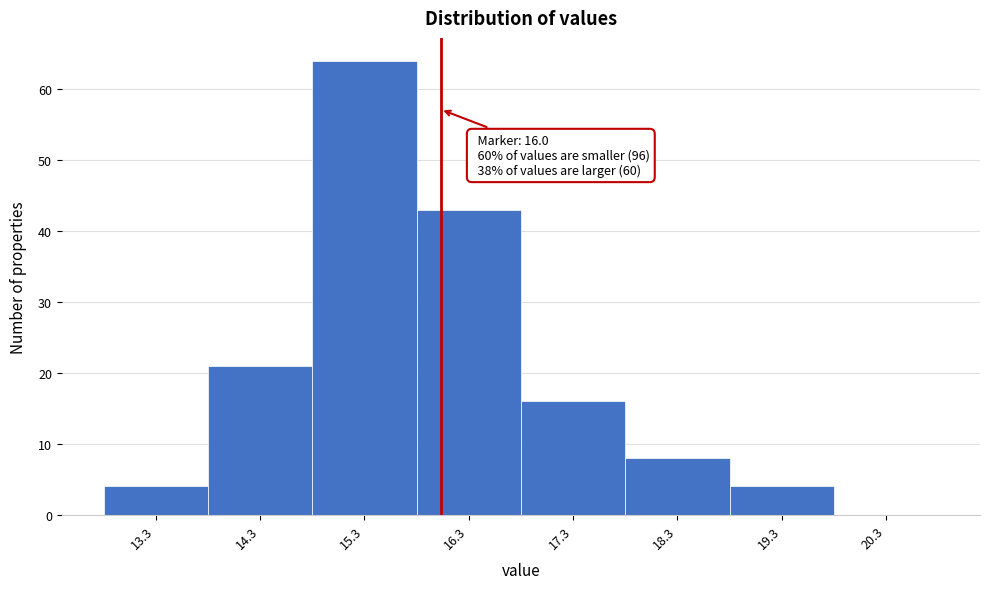

Over which range of the x-axis is the bar tallest?

14.77 to 15.77